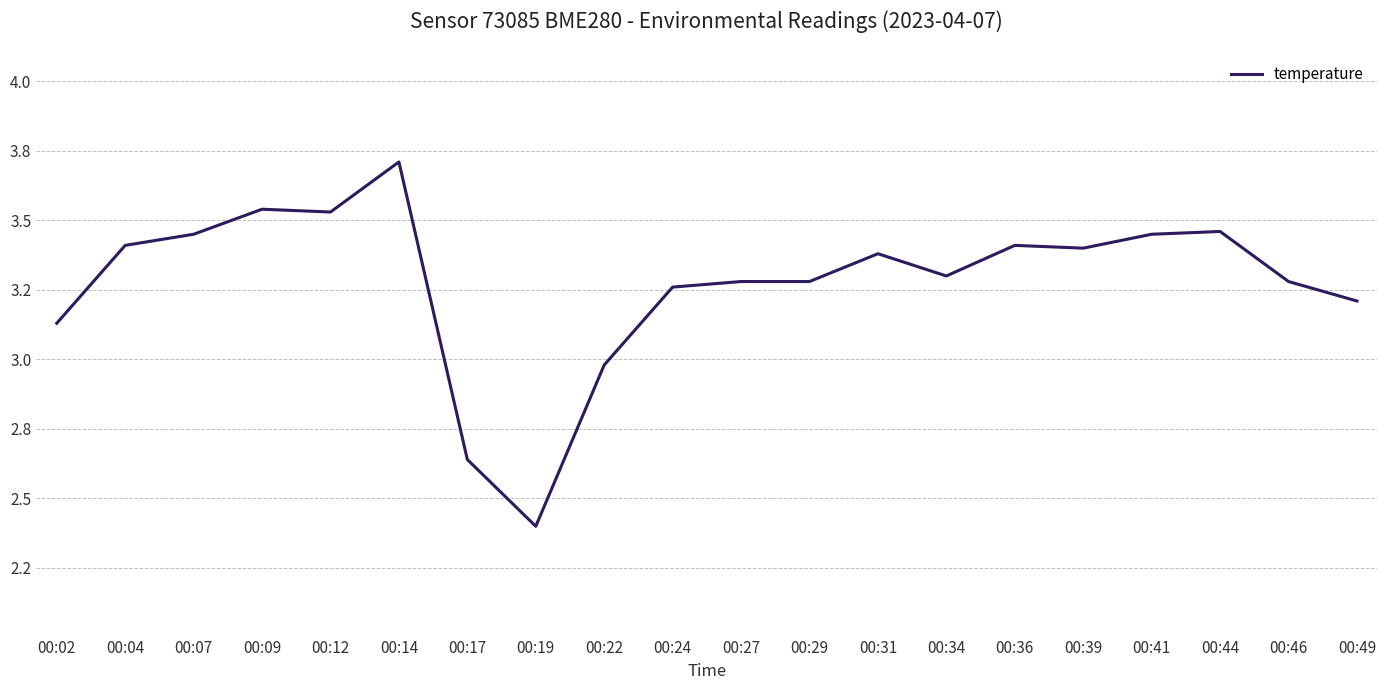

Does the chart have visible grid lines?

Yes